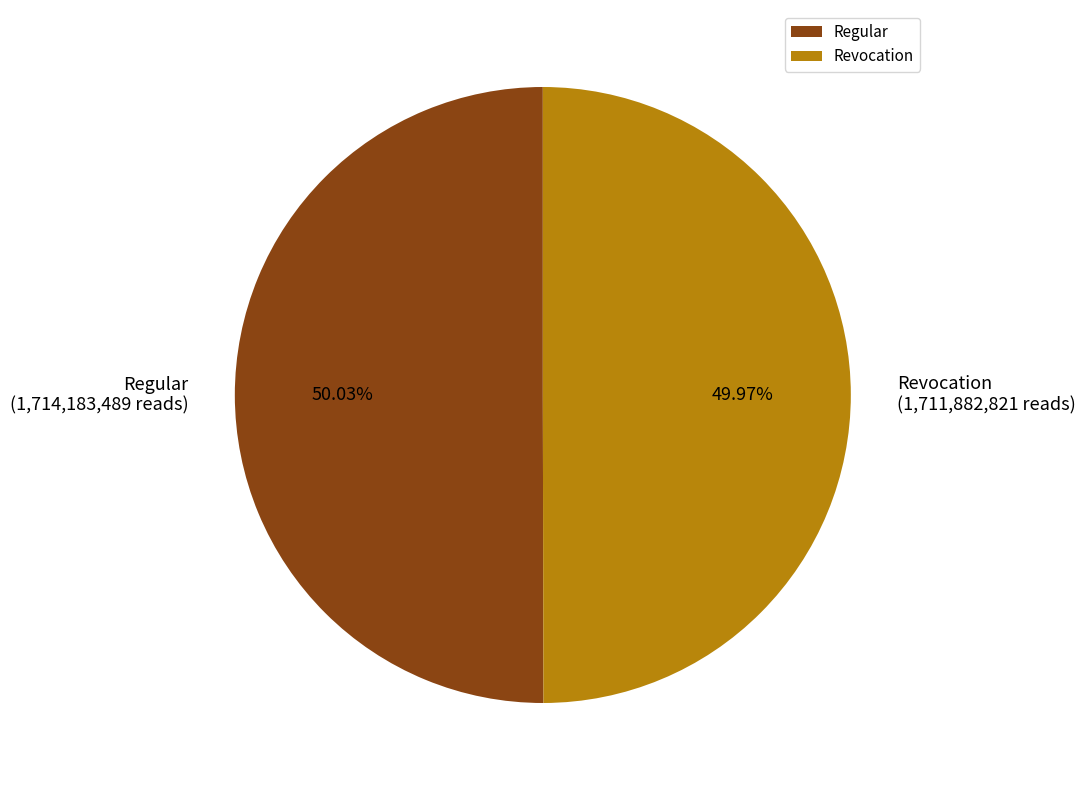

Approximately how many times larger is the value at Regular compared to Revocation?

1.0